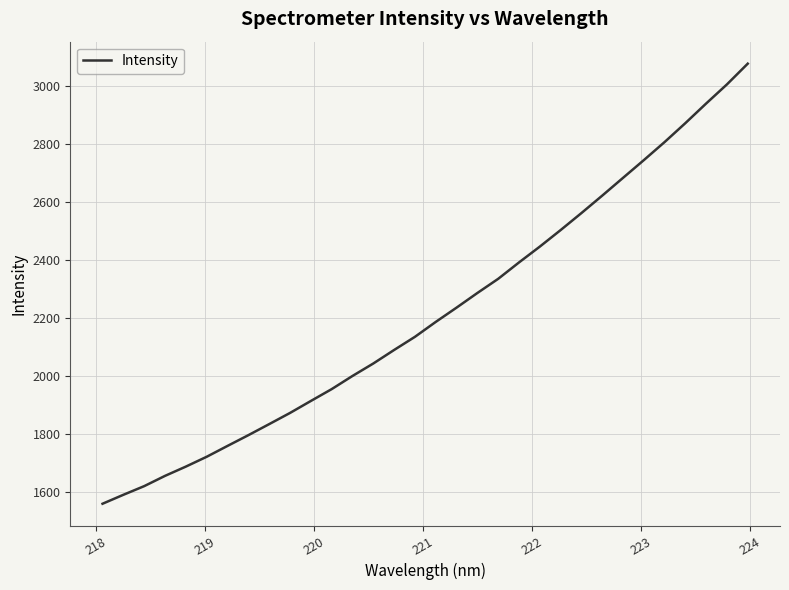

What is the minimum value shown in the chart?

1559.3